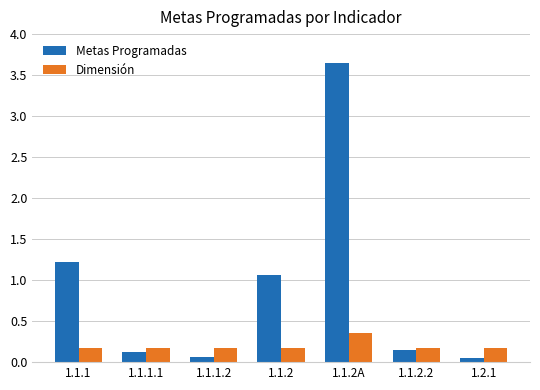

Rank the series by their average value, from highest to lowest.

Metas Programadas, Dimensión